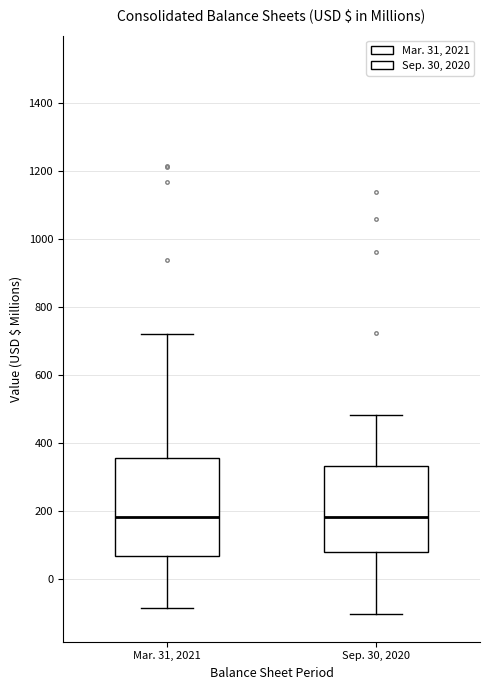

Where does the upper whisker of the box for Mar. 31, 2021 end on the y-axis? The values are not printed on the chart, so give them approximately, as read against the axis.

720